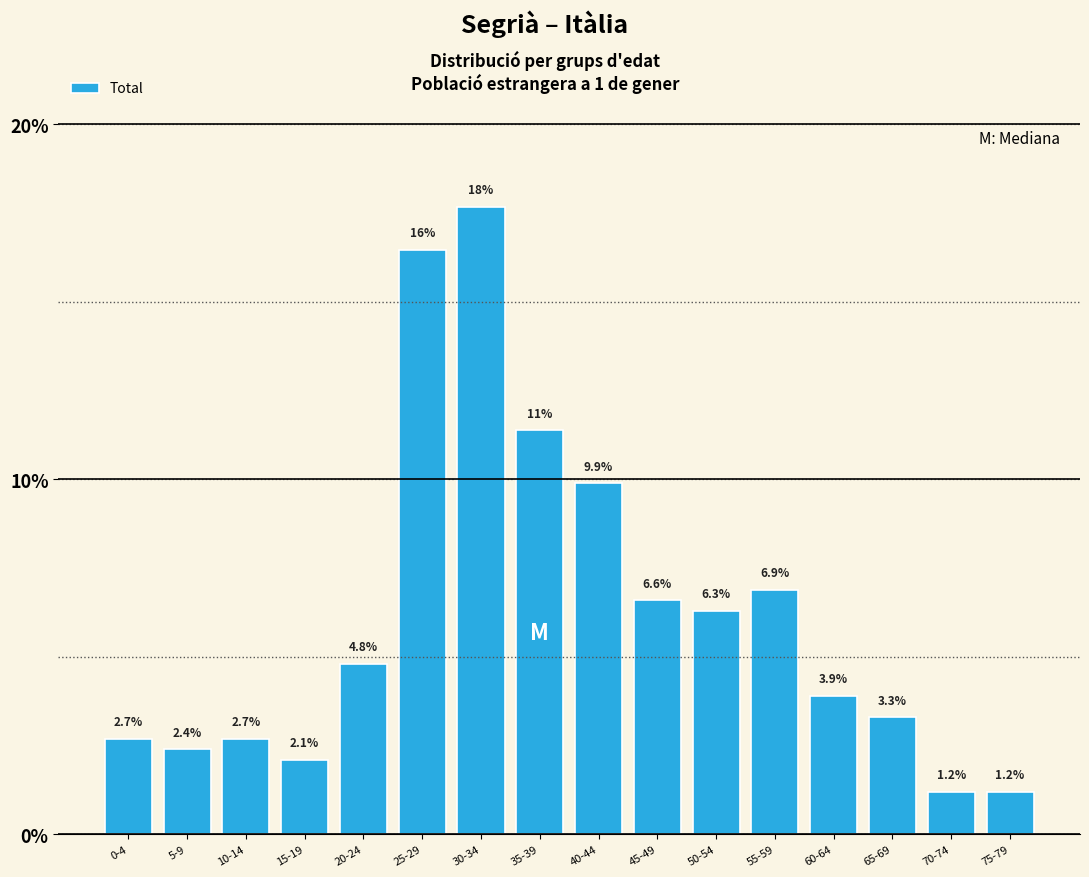

Reading right to left, transcribe all the data shown in this chart.

75-79=1.2	70-74=1.2	65-69=3.3	60-64=3.9	55-59=6.9	50-54=6.3	45-49=6.6	40-44=9.9	35-39=11.4	30-34=17.7	25-29=16.5	20-24=4.8	15-19=2.1	10-14=2.7	5-9=2.4	0-4=2.7